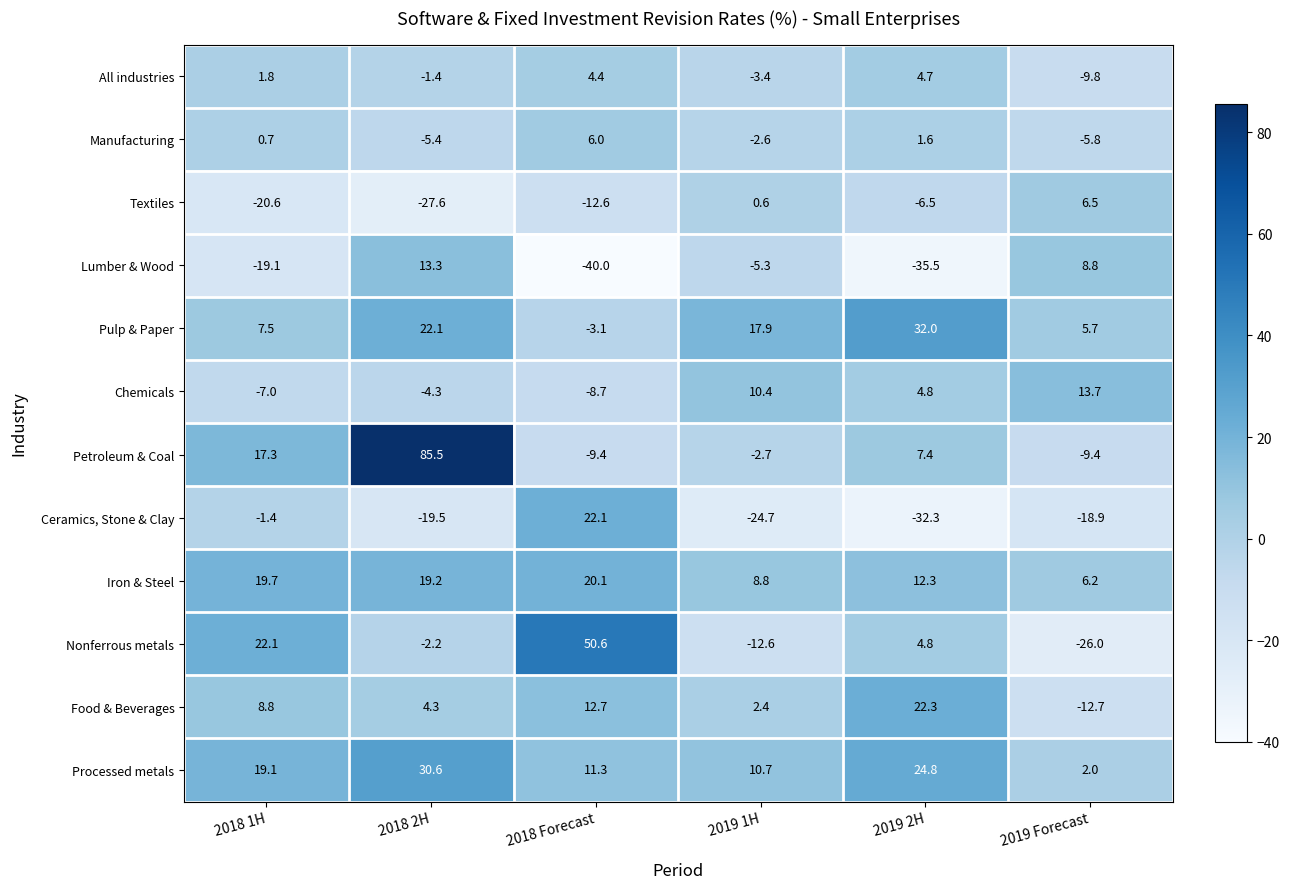

At which category is the sum across all series the highest?

2018 2H